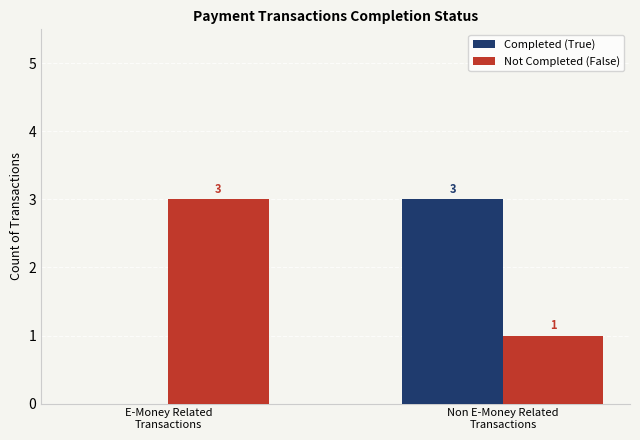

What are all the series names shown in the legend?

Completed (True), Not Completed (False)